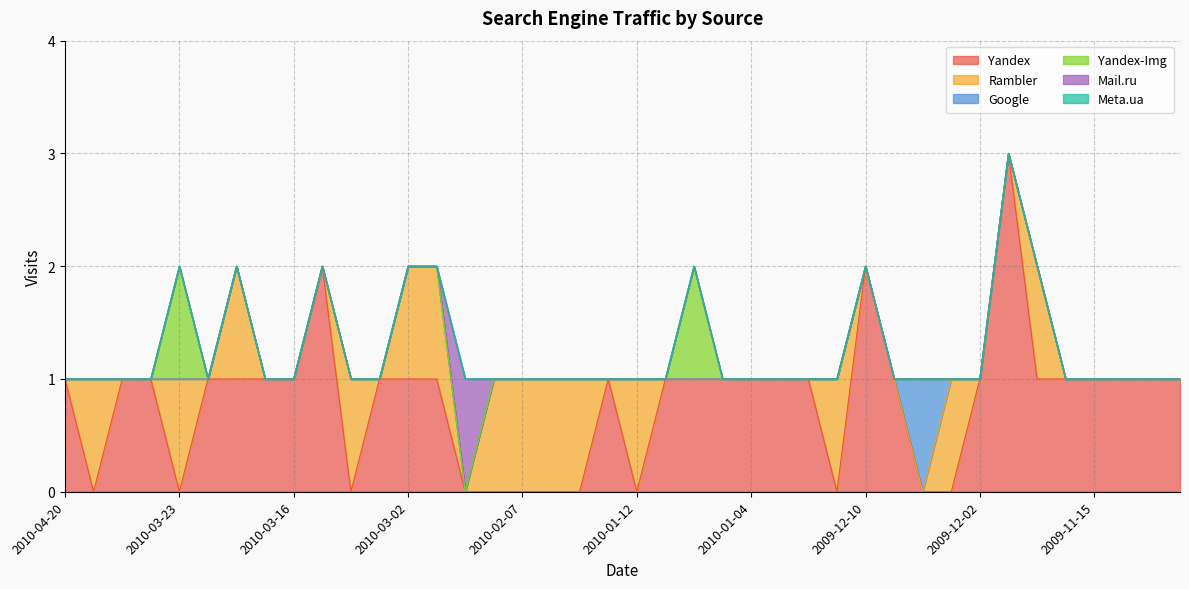

Which has a higher value, 2009-12-07 or 2010-02-07?

2009-12-07